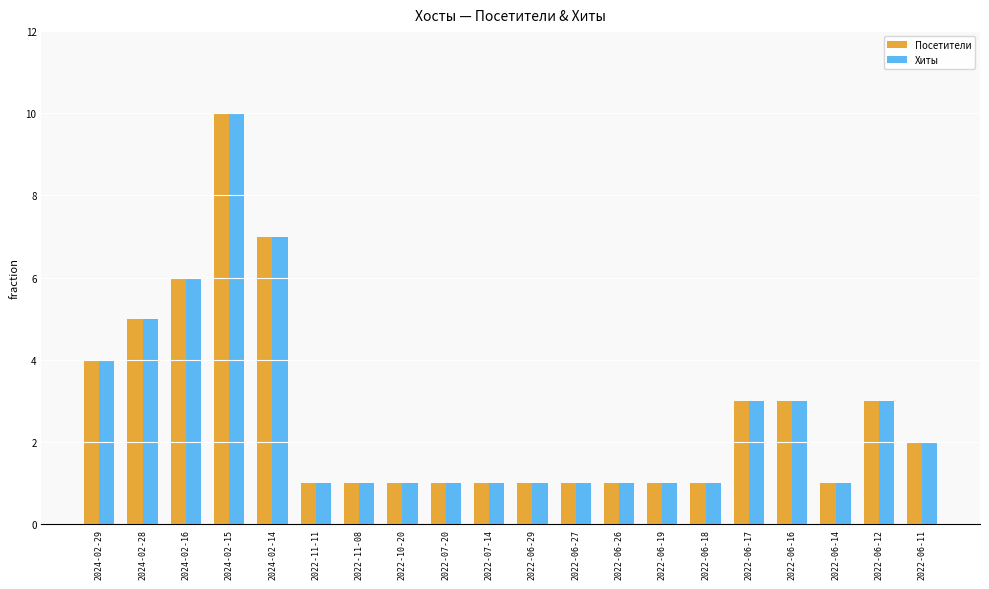

What is the average value of the Хиты series?

3